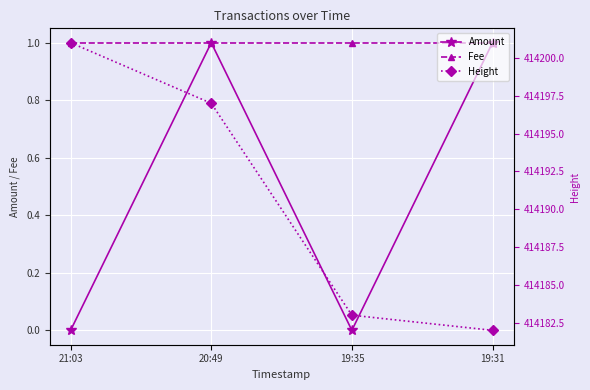

Which series has the widest spread of values?

Height